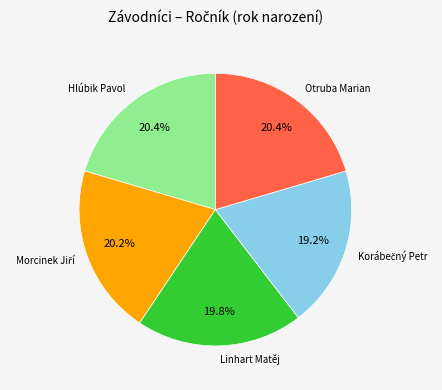

How many slices are in this pie chart?

5